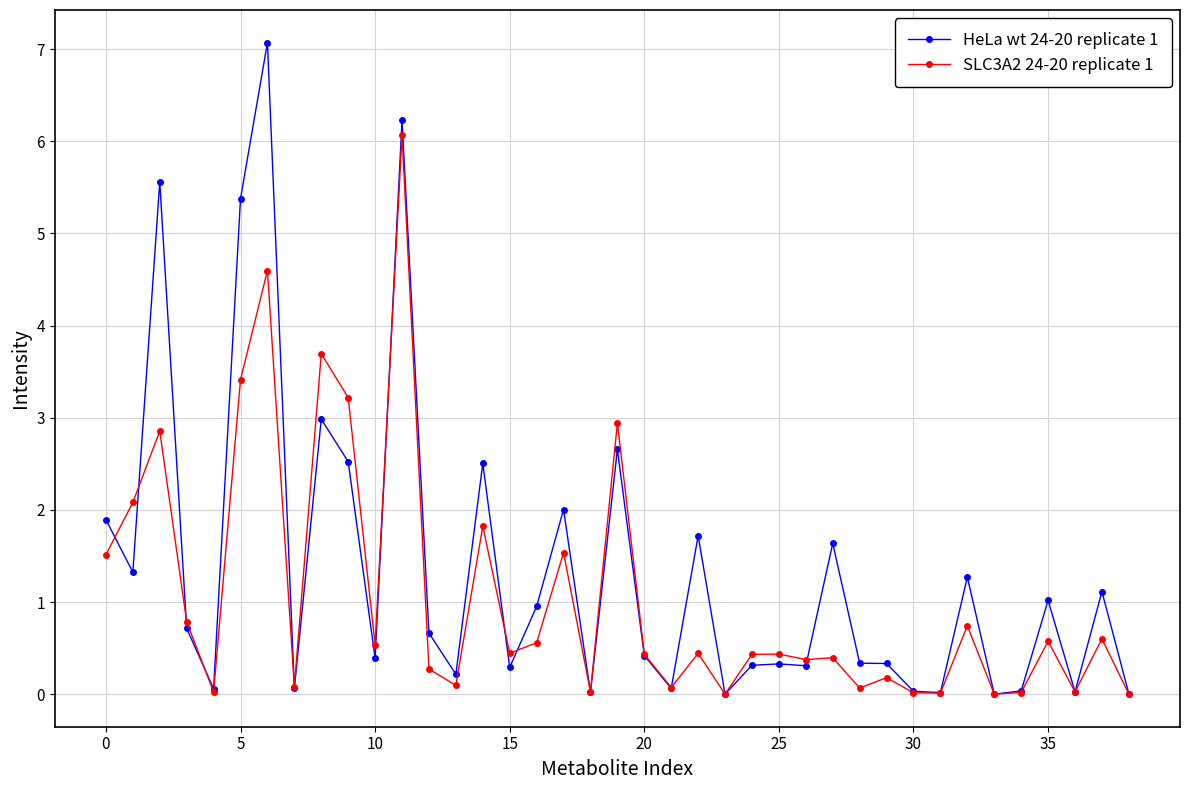

True or false: HeLa wt 24-20 replicate 1 has more than 1 interior local peaks.

True